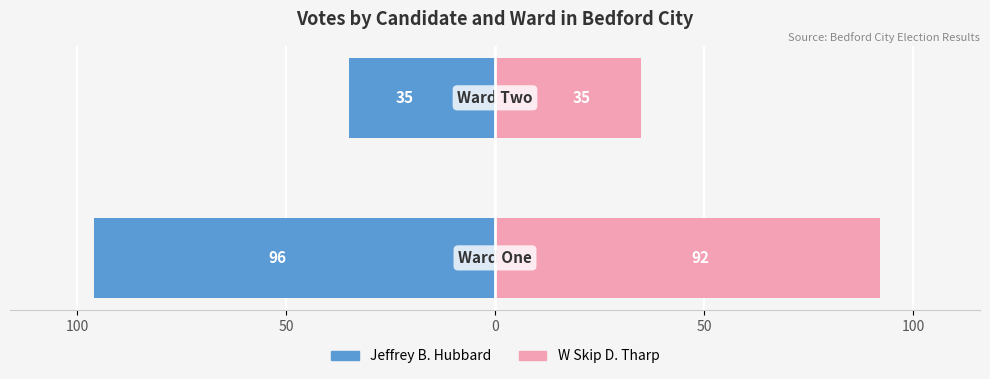

What is the value of the W Skip D. Tharp bar at the 2nd from the left?

35